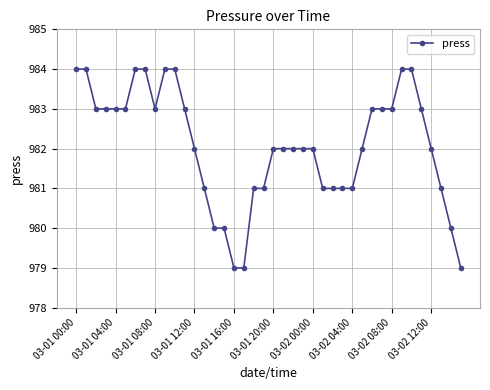

What is the maximum value shown in the chart?

984